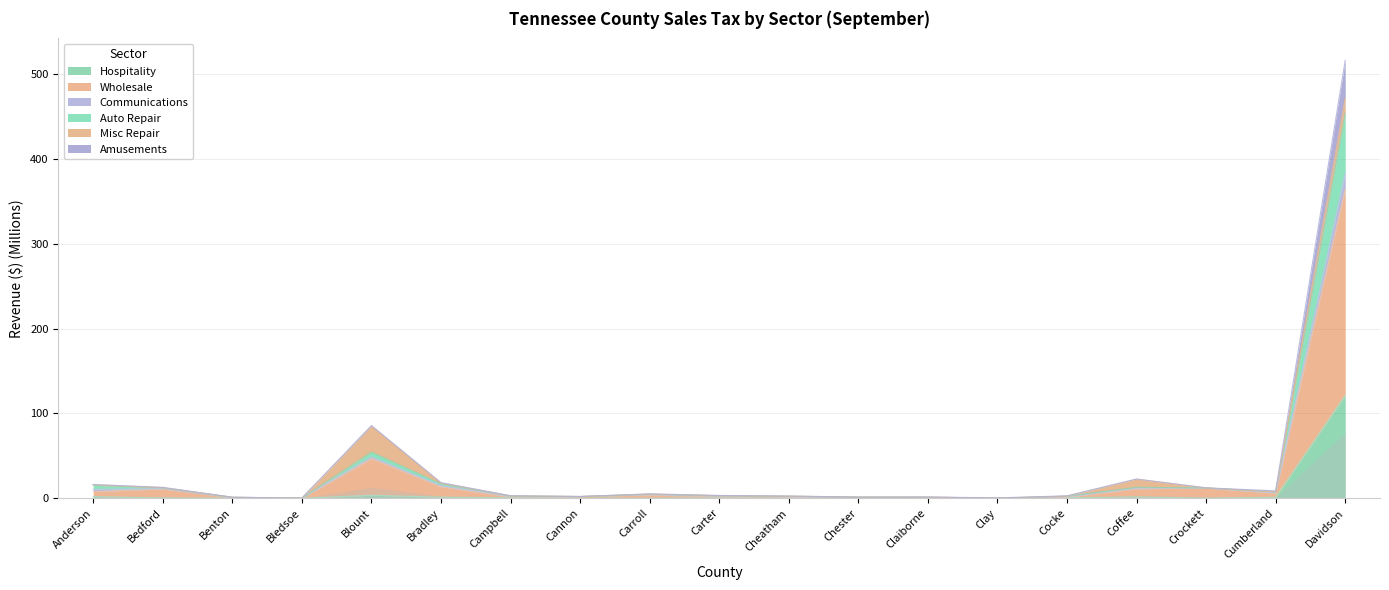

Which series has the largest total across all categories?

Wholesale